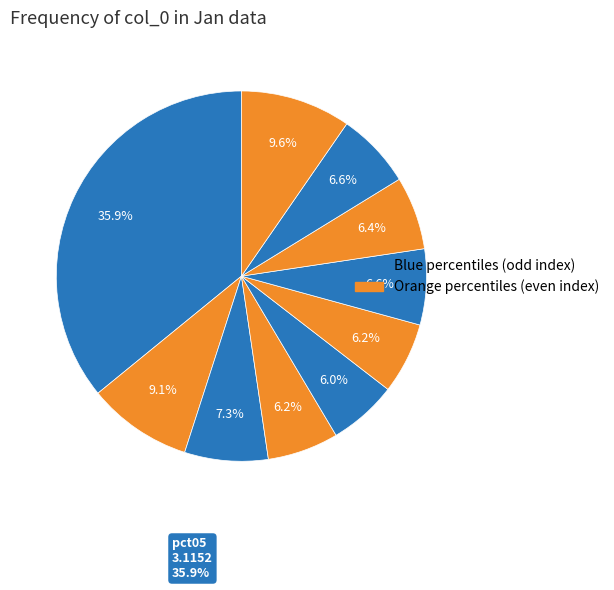

Count the number of slices in the pie.

10